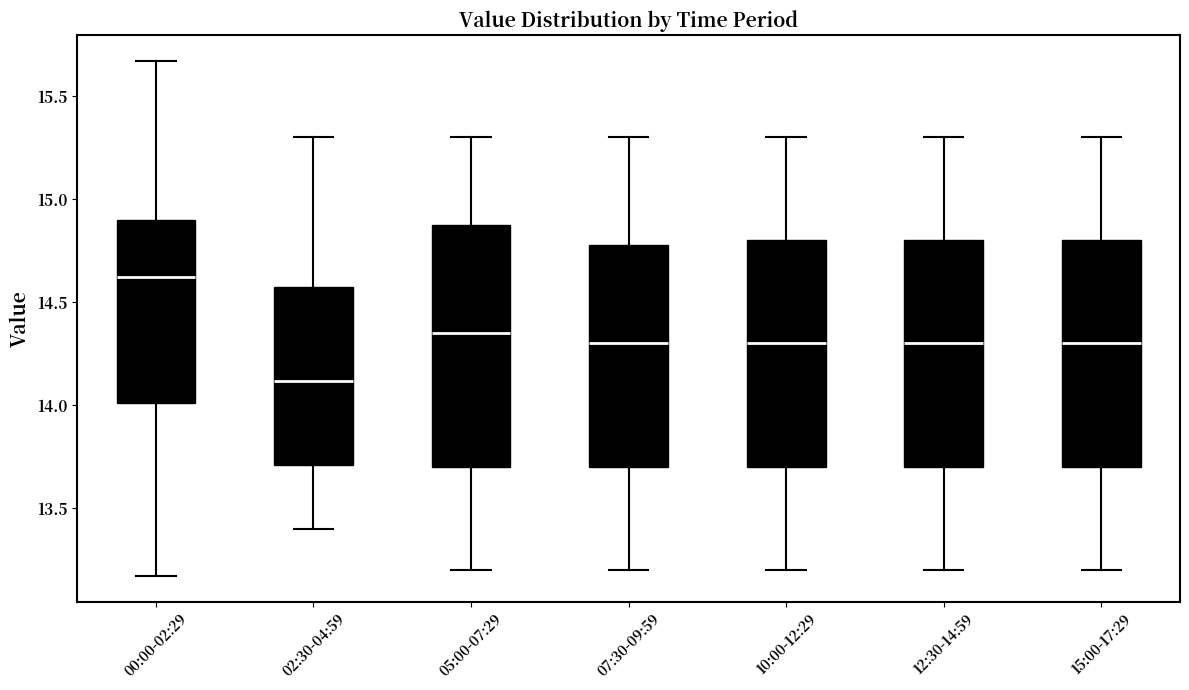

Reading left to right, read every box against the y-axis: the position of its median line, the range the box covers, and the ends of its whiskers. The values are not printed on the chart, so give them approximately, as read against the axis.

00:00-02:29: median 14.60, box 14.00 to 14.90, whiskers 13.15 to 15.65
02:30-04:59: median 14.10, box 13.70 to 14.60, whiskers 13.40 to 15.30
05:00-07:29: median 14.35, box 13.70 to 14.90, whiskers 13.20 to 15.30
07:30-09:59: median 14.30, box 13.70 to 14.80, whiskers 13.20 to 15.30
10:00-12:29: median 14.30, box 13.70 to 14.80, whiskers 13.20 to 15.30
12:30-14:59: median 14.30, box 13.70 to 14.80, whiskers 13.20 to 15.30
15:00-17:29: median 14.30, box 13.70 to 14.80, whiskers 13.20 to 15.30